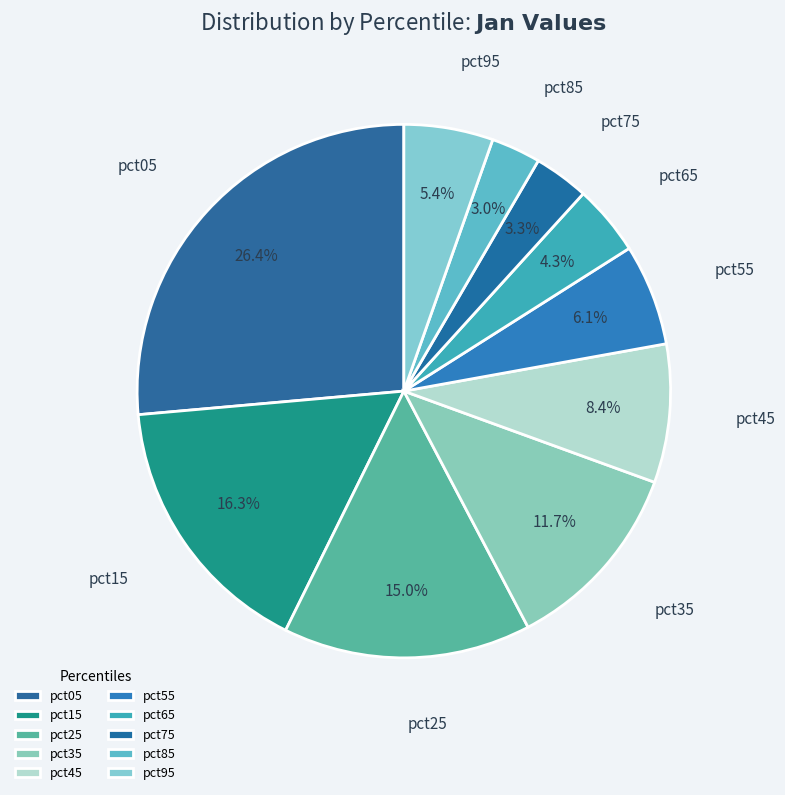

Do pct85 and pct55 together represent more than half of the pie?

No